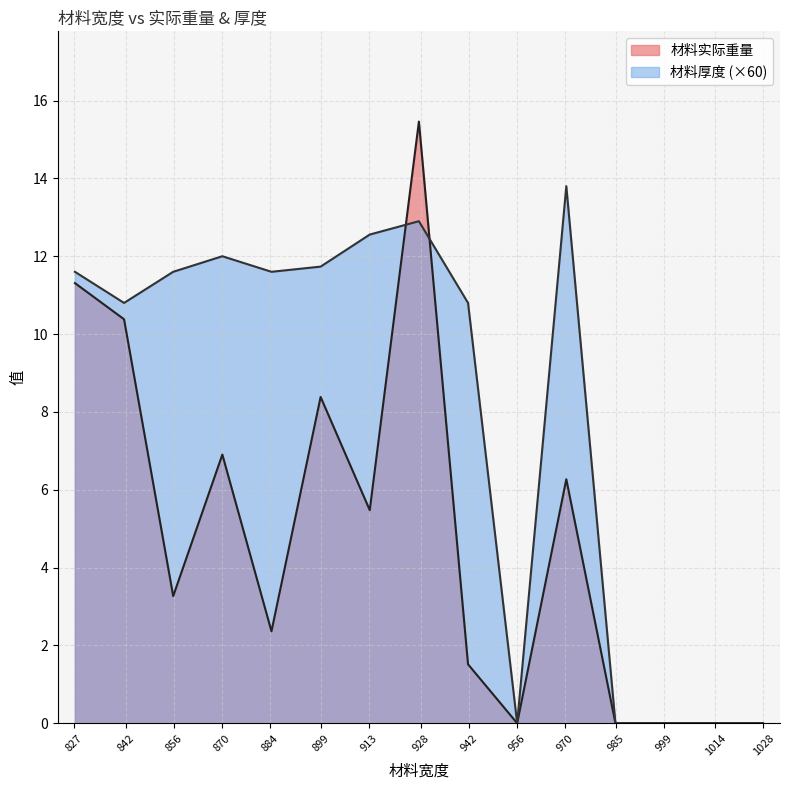

Which series has the largest total across all categories?

材料厚度 (×60)